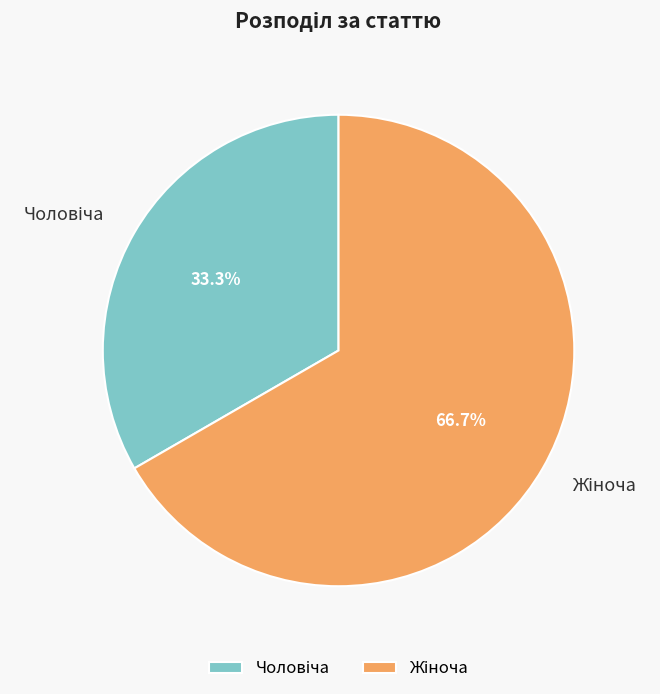

Is there any slice that represents more than half of the pie?

Yes